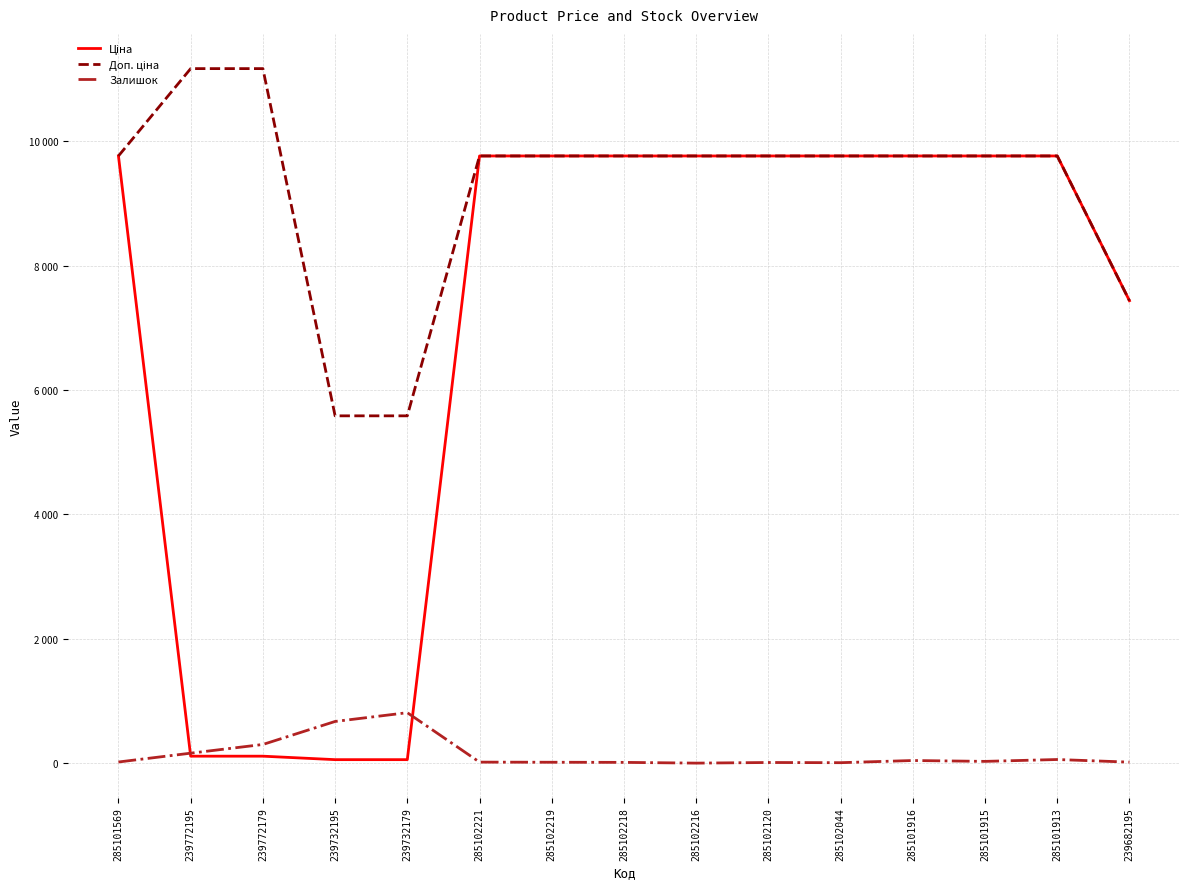

The value of Ціна at 285102219 is 16262.3. True or false?

False